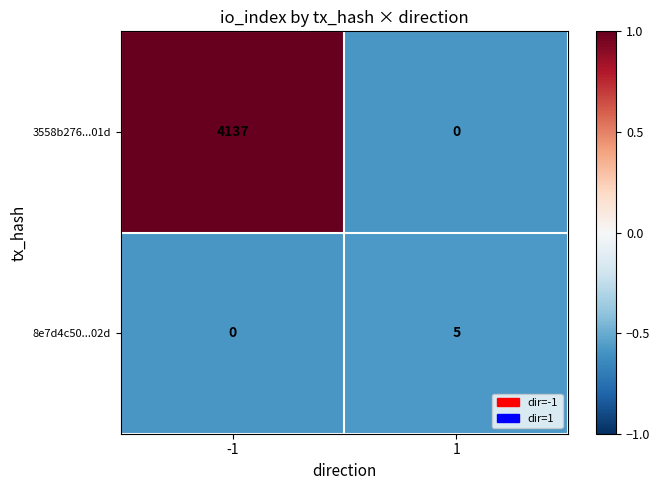

What is the total value across all series at 1?

5